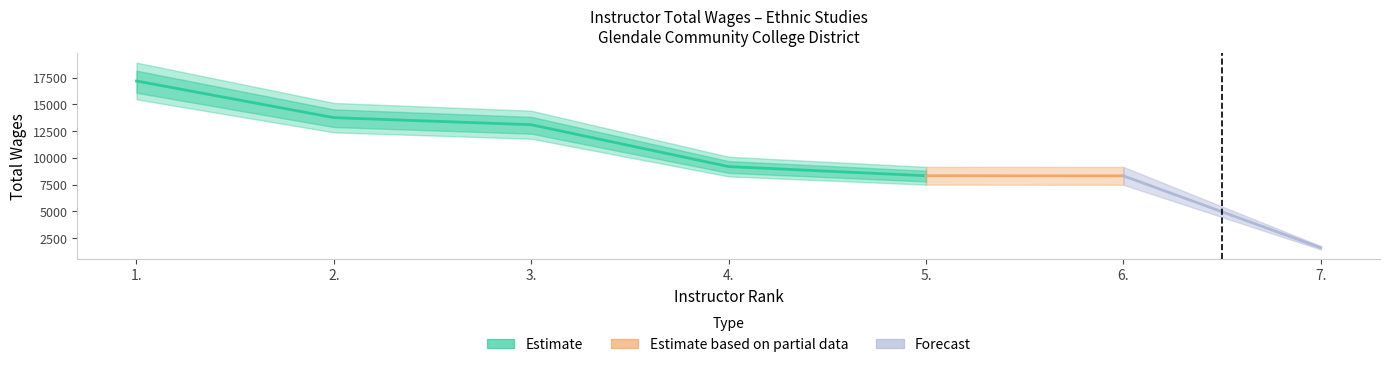

Rank the categories by value from lowest to highest.

7., 6., 5., 4., 3., 2., 1.